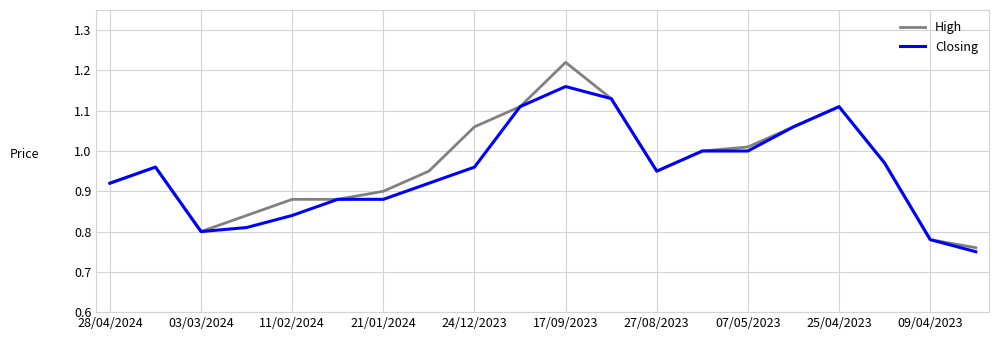

Which series has the widest spread of values?

High